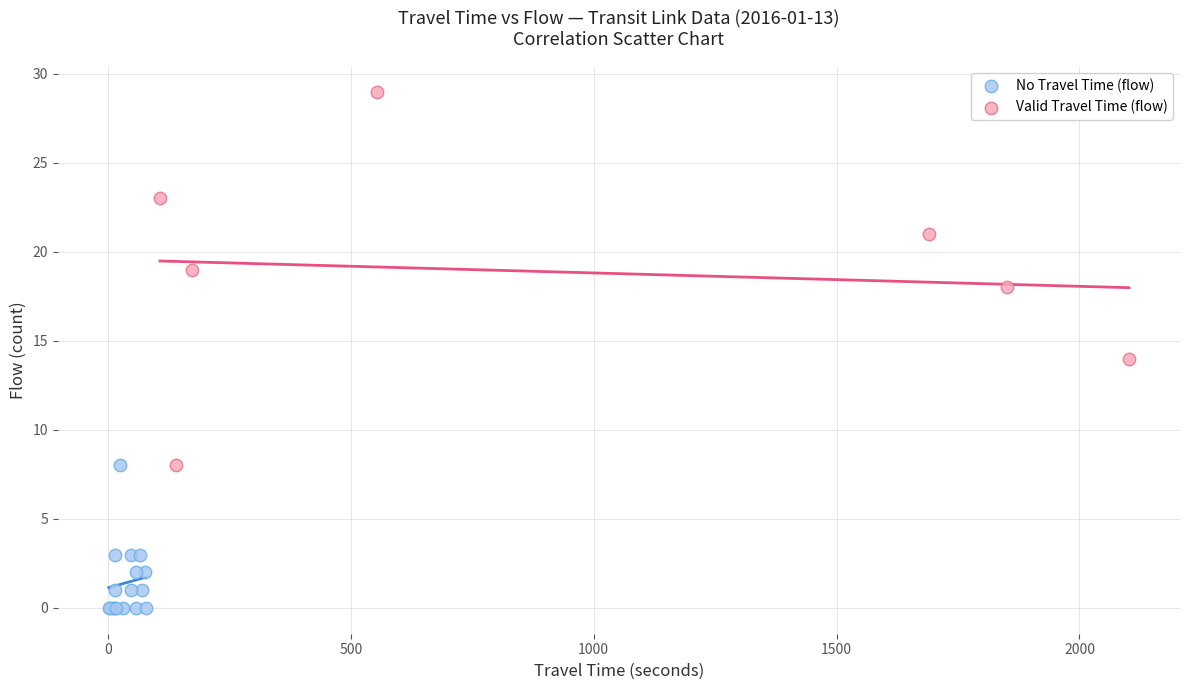

Which series contains the lowest Y value?

No Travel Time (flow)